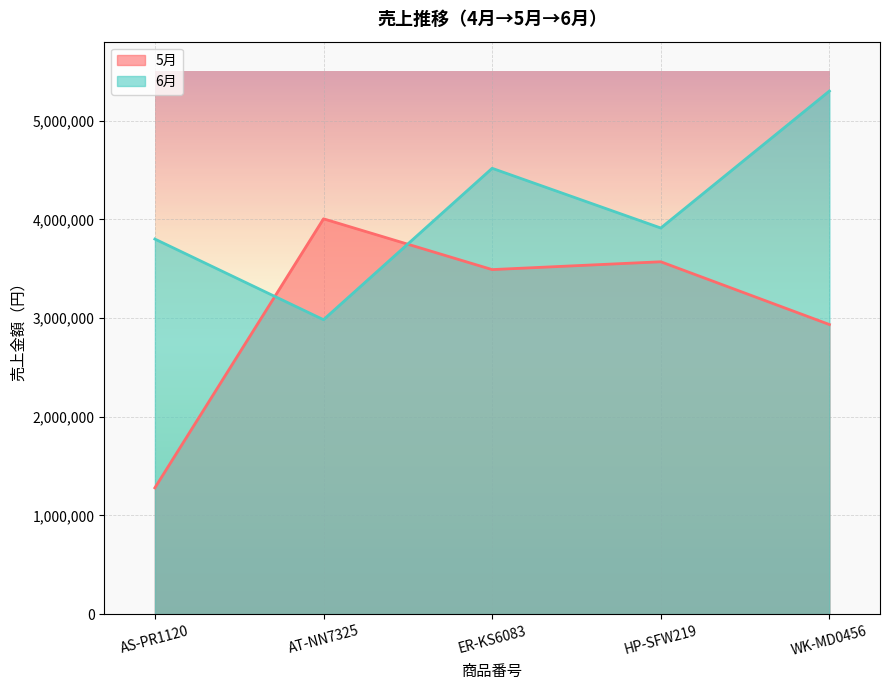

Which category has the lowest value in the 6月 series?

AT-NN7325